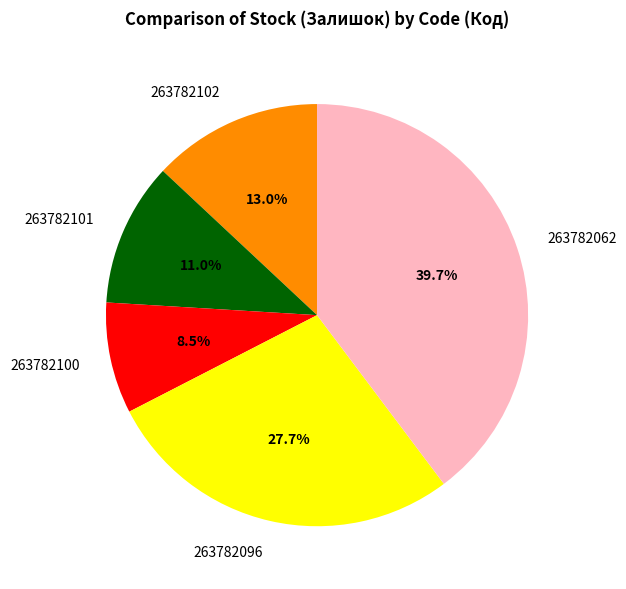

Count the number of slices in the pie.

5